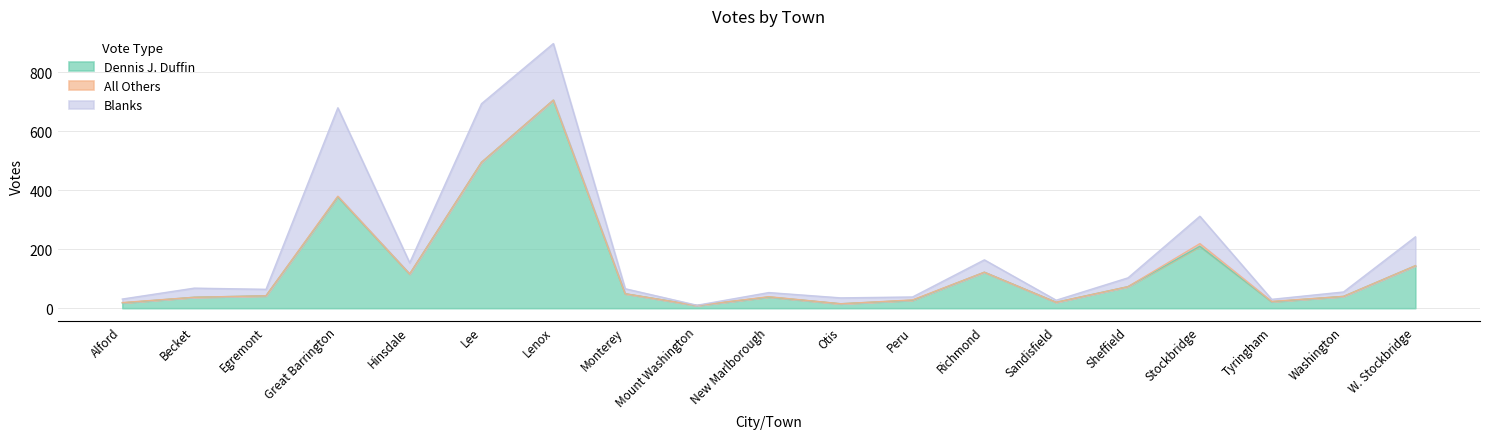

Does the chart display data point markers on the line(s)?

No